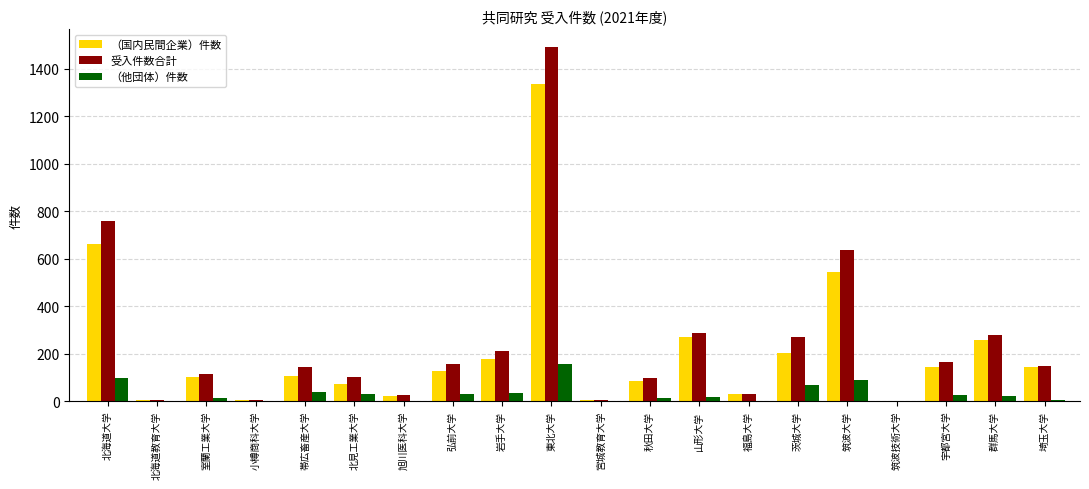

Between 北海道大学 and 茨城大学, which series saw the biggest shift?

受入件数合計